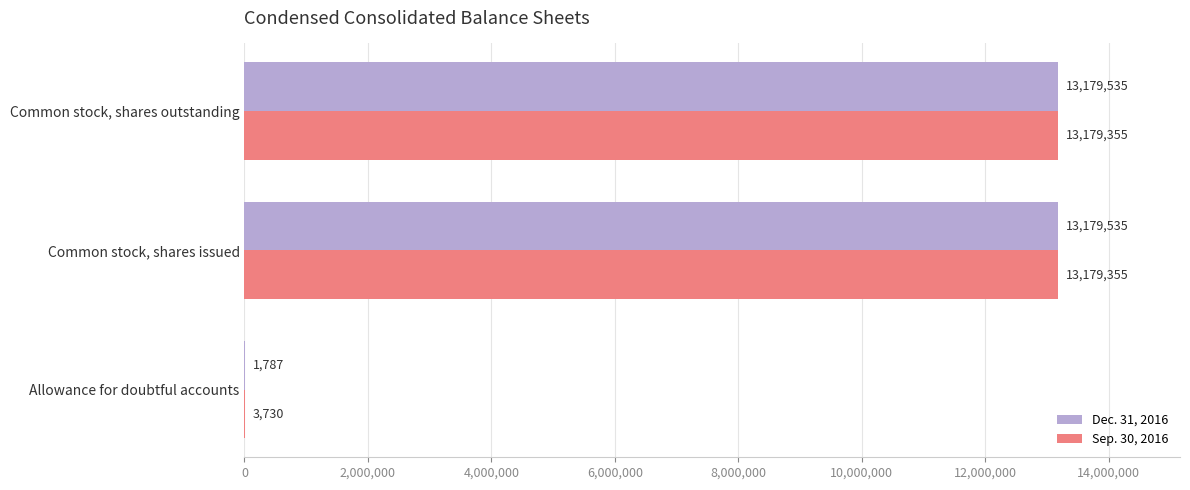

What is the sum of all Dec. 31, 2016 values?

26360857